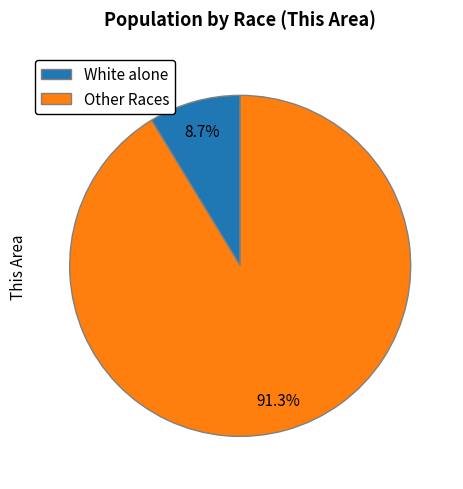

Count the number of slices in the pie.

2